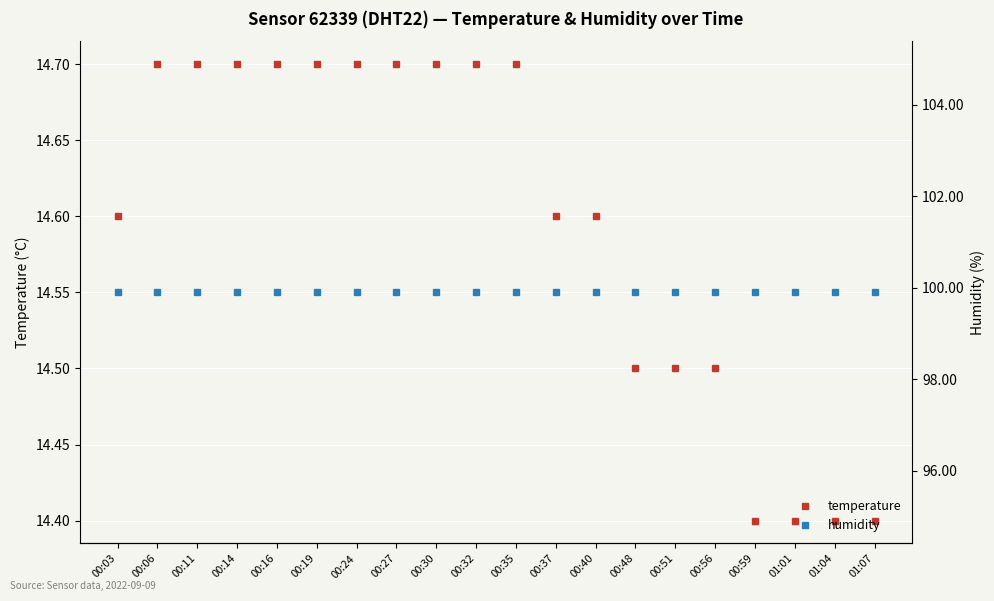

True or false: humidity has more than 2 interior local peaks.

False